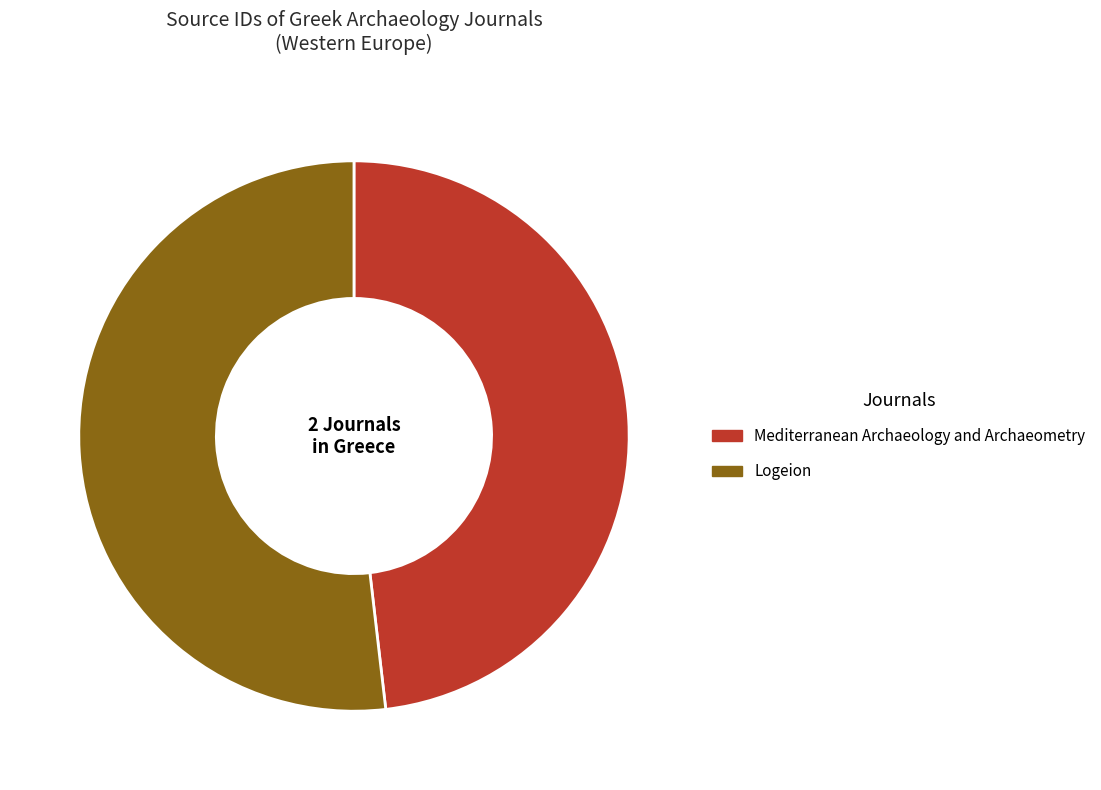

Between Mediterranean Archaeology and Archaeometry and Logeion, which is larger?

Logeion